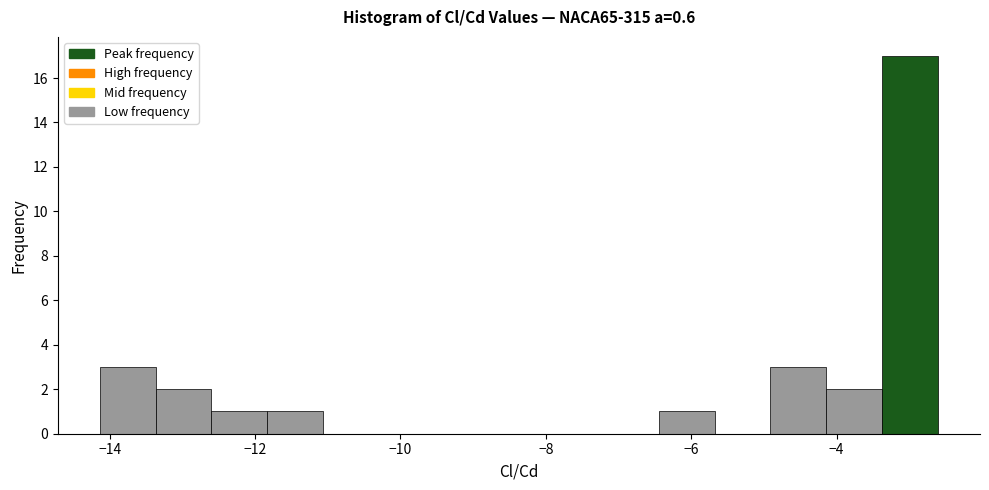

Read against the x-axis, roughly where is the centre of the tallest bar?

-3.0